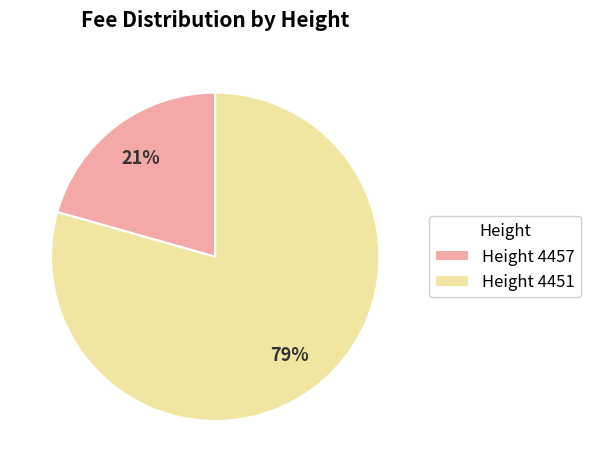

True or false: Height 4457 accounts for 21% of the total.

True